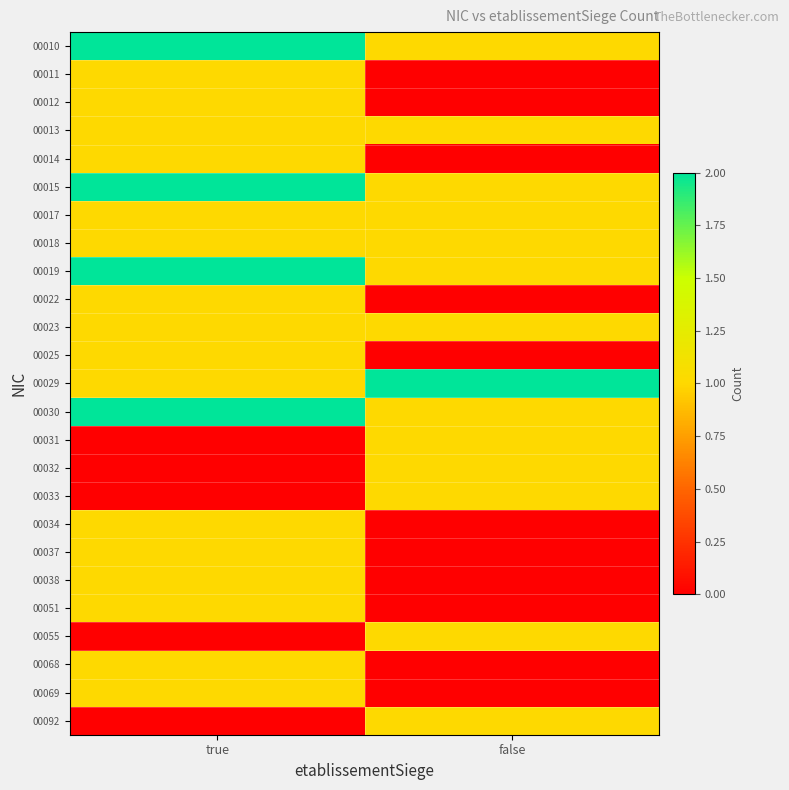

At which category is the sum across all series the highest?

true